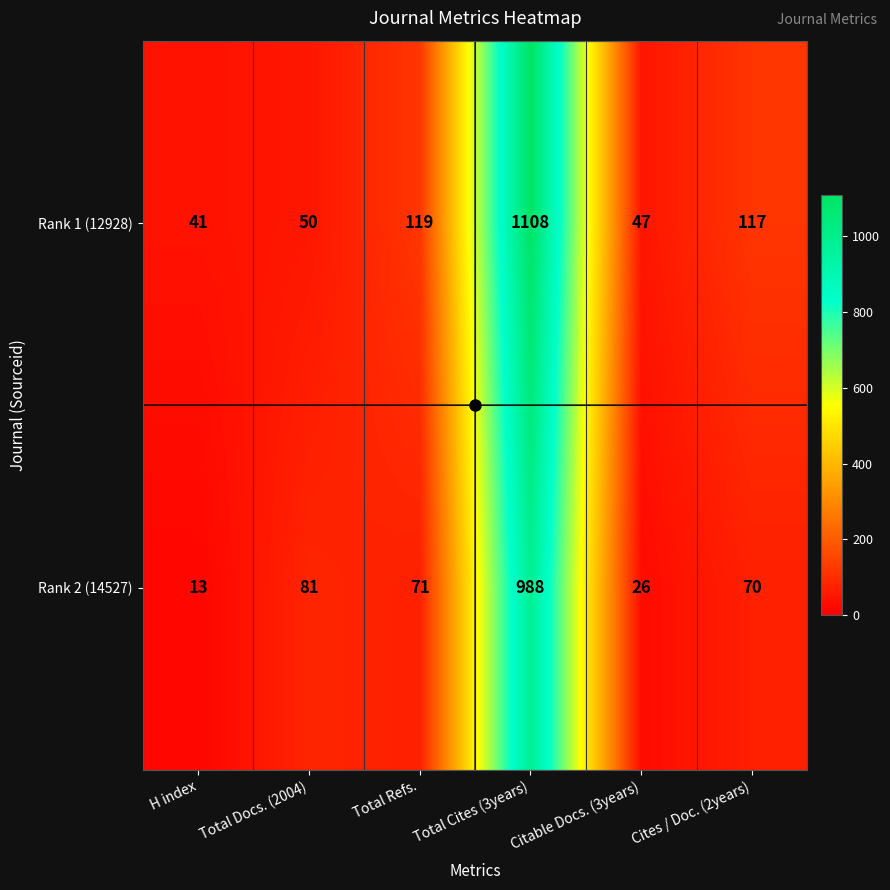

Which series has the widest spread of values?

Rank 1 (12928)